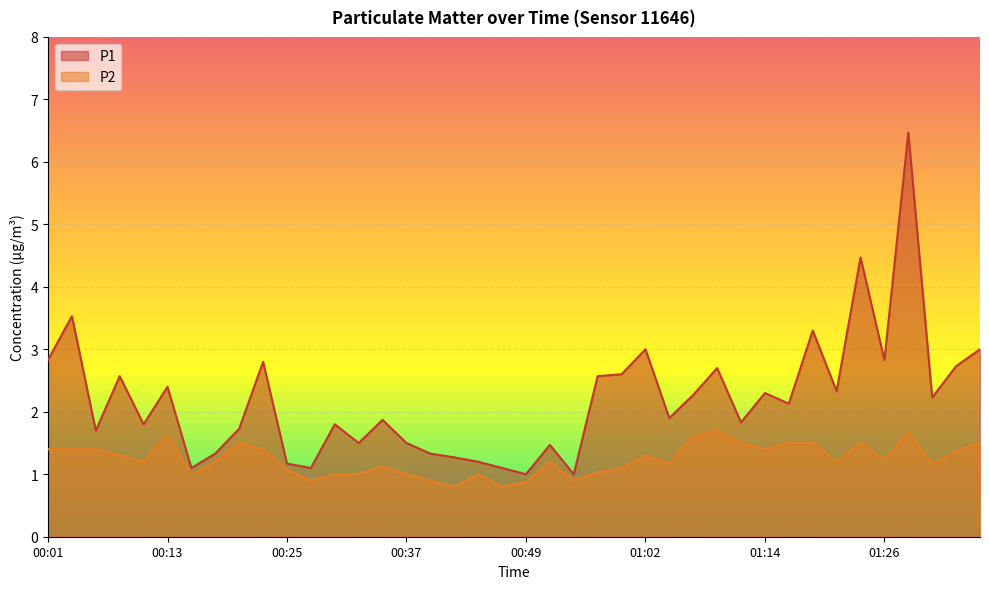

At how many categories does at least one series exceed 5?

1